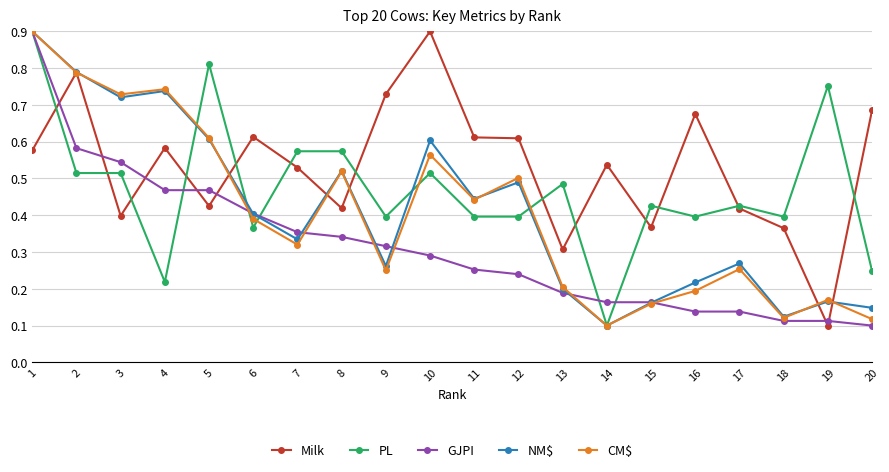

True or false: GJPI and Milk intersect in this chart.

True